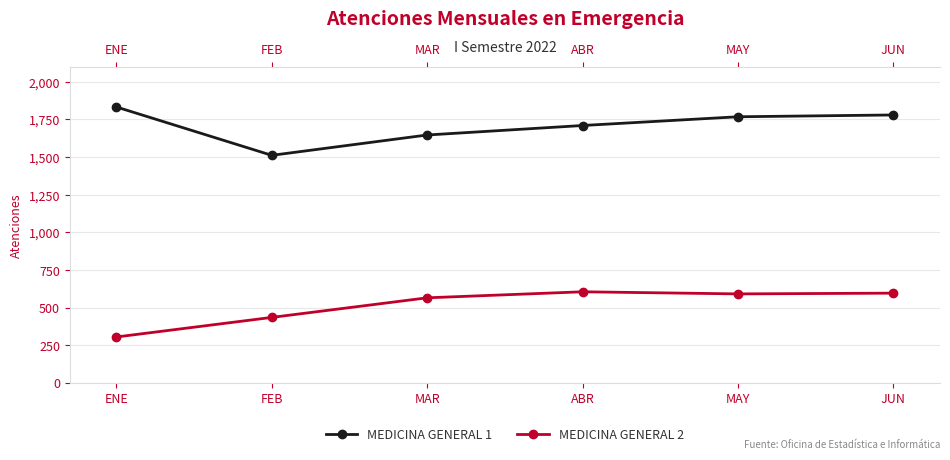

True or false: MEDICINA GENERAL 1 has more than 2 interior local peaks.

False